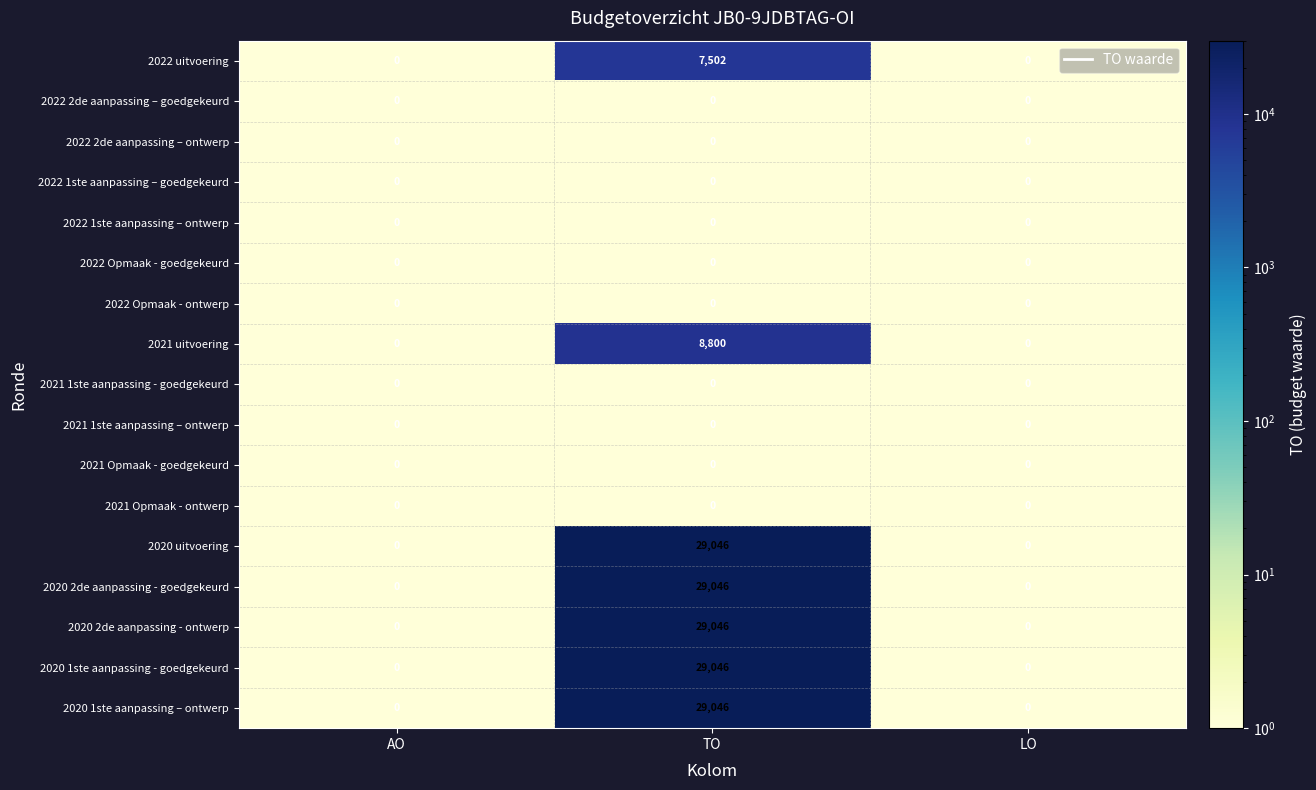

What is the difference between the maximum and minimum values in the 2020 2de aanpassing - goedgekeurd series?

29046